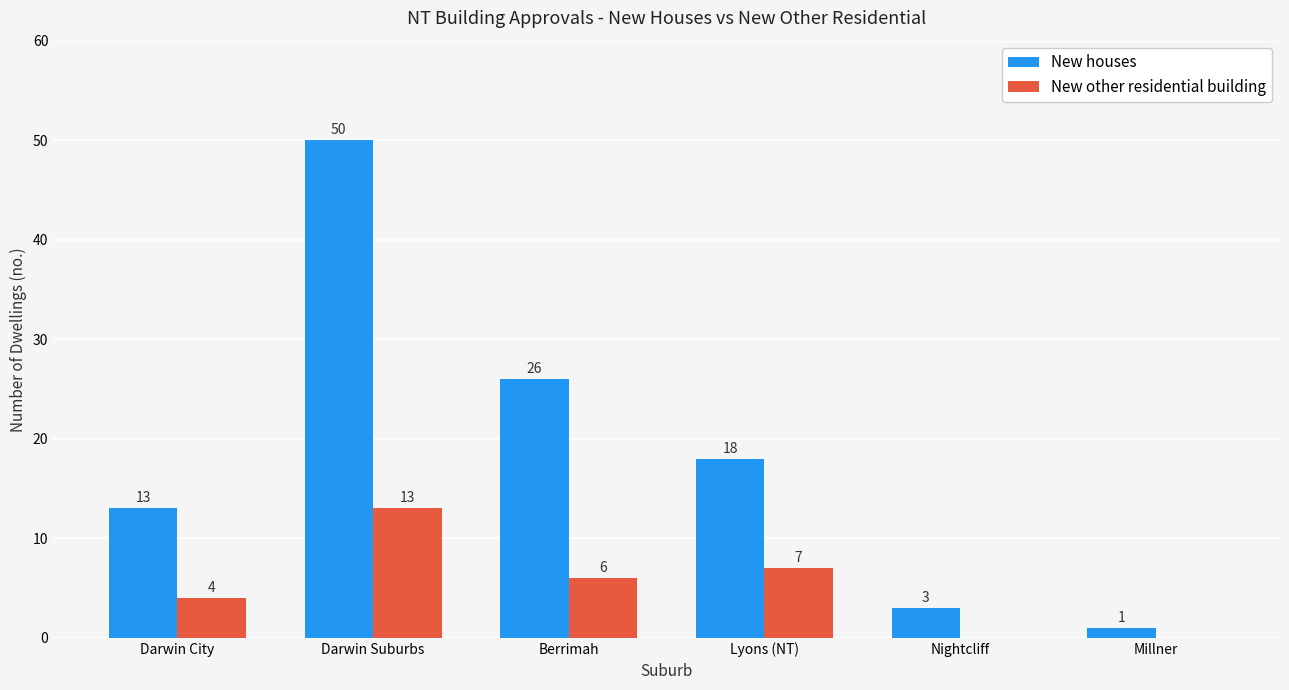

Which series has the largest total across all categories?

New houses